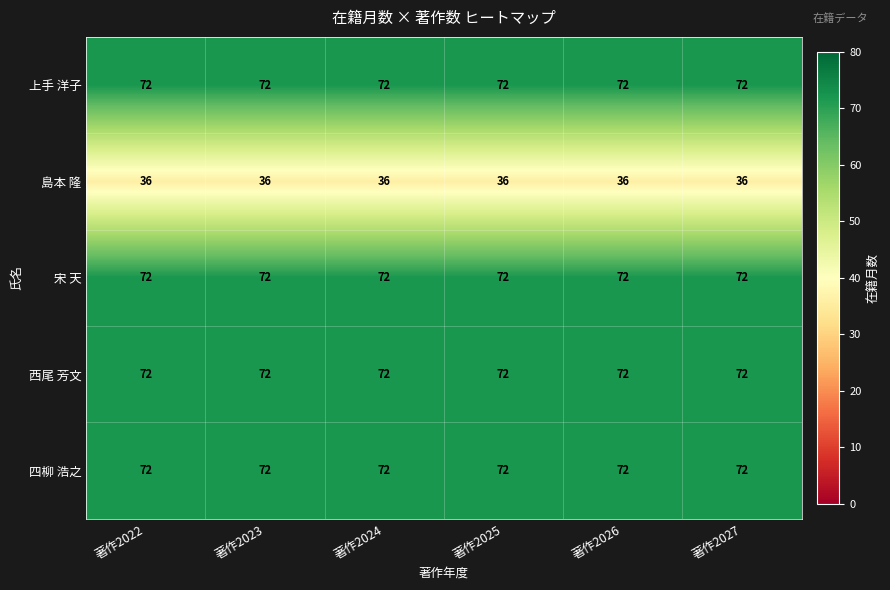

Is it true that 四柳 浩之 equals 72 at 著作2027?

True